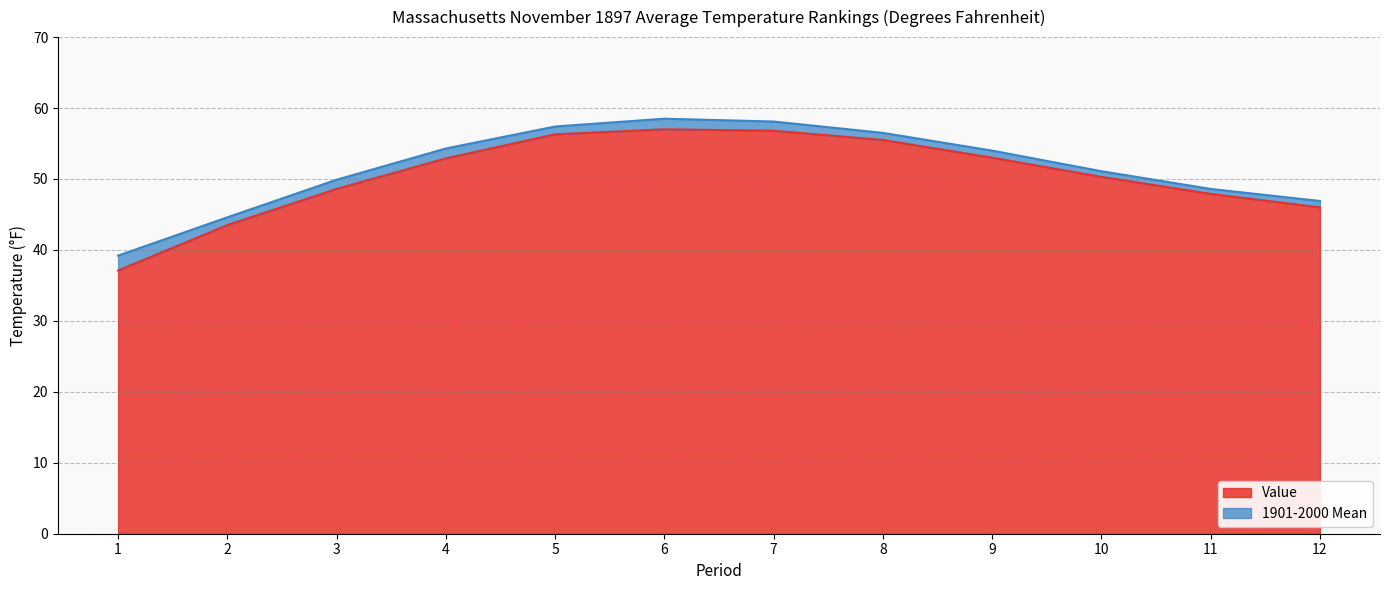

Is it true that 1901-2000 Mean equals 88.8 at 4?

False